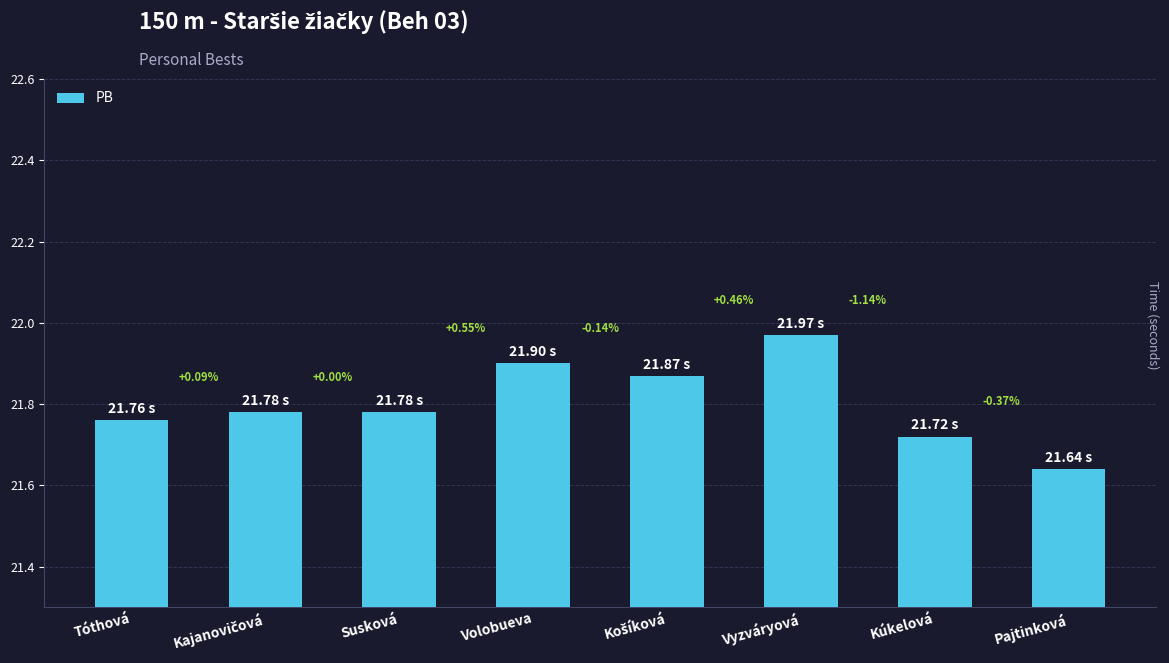

What is the change in value from Vyzváryová to Pajtinková?

-0.3